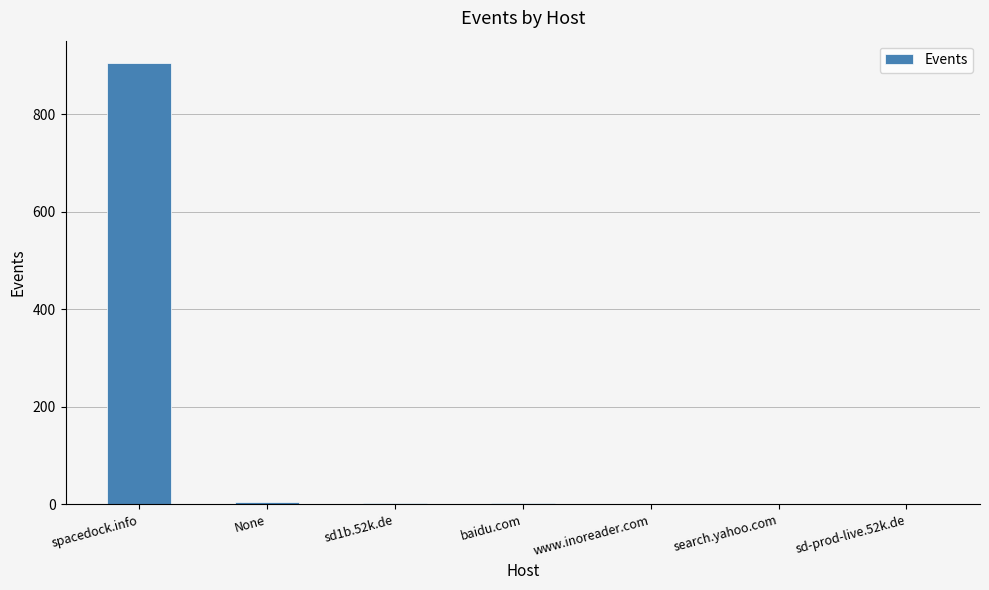

What is the ratio of the value at spacedock.info to the value at sd1b.52k.de?

302.0